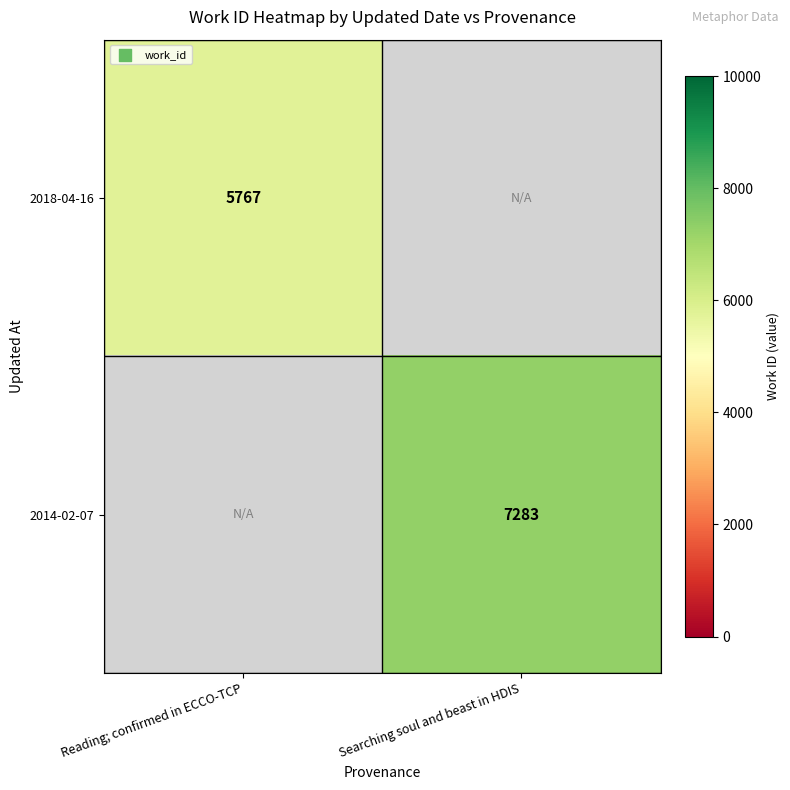

Is it true that 2018-04-16 equals 10352 at Reading; confirmed in ECCO-TCP?

False